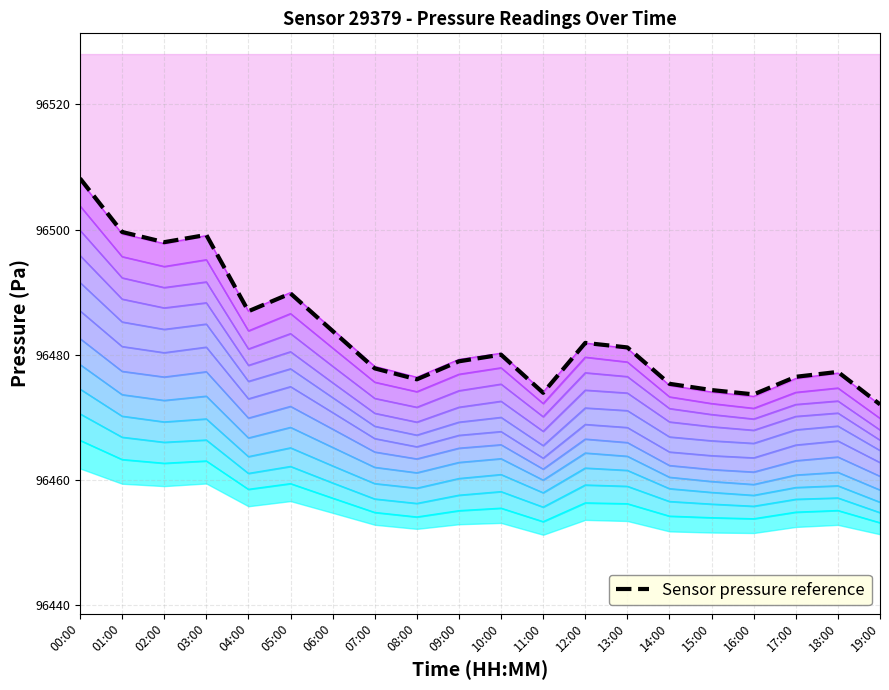

How many points are higher than both their immediate neighbors (excluding endpoints)?

5